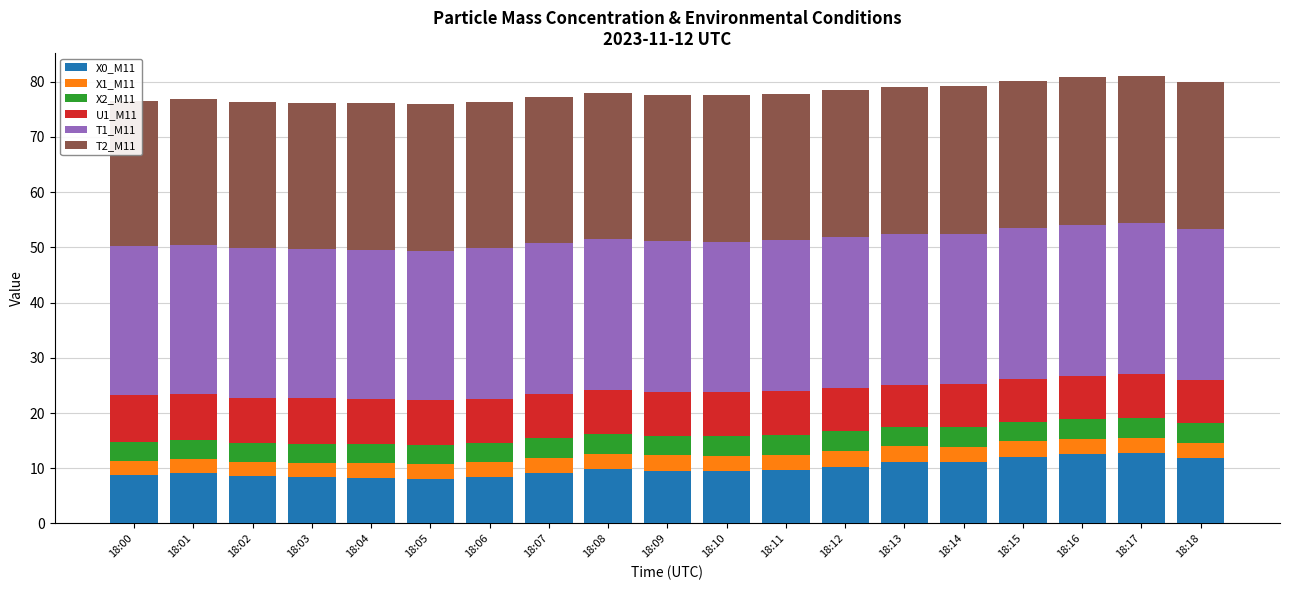

Does the chart contain any negative values?

No